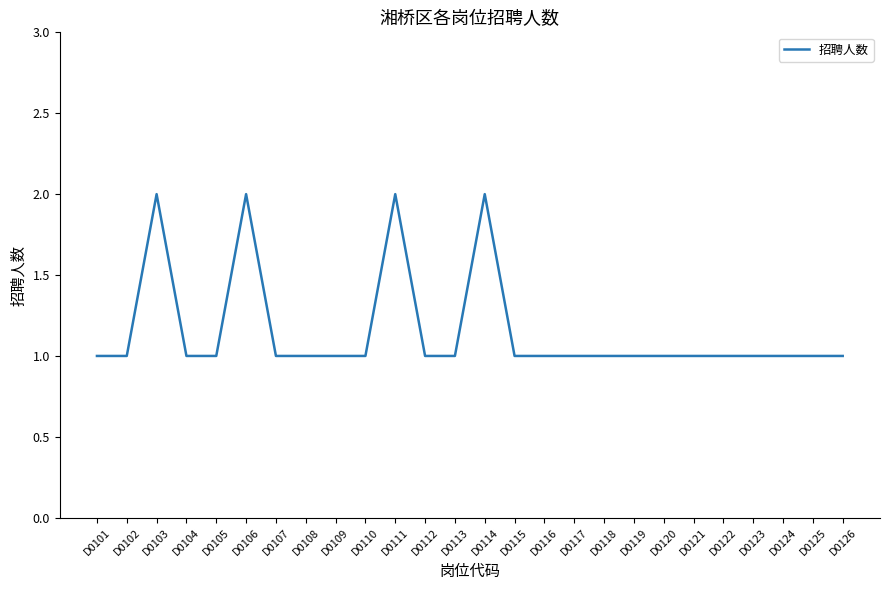

Is it true that the value at D0111 is 3?

False